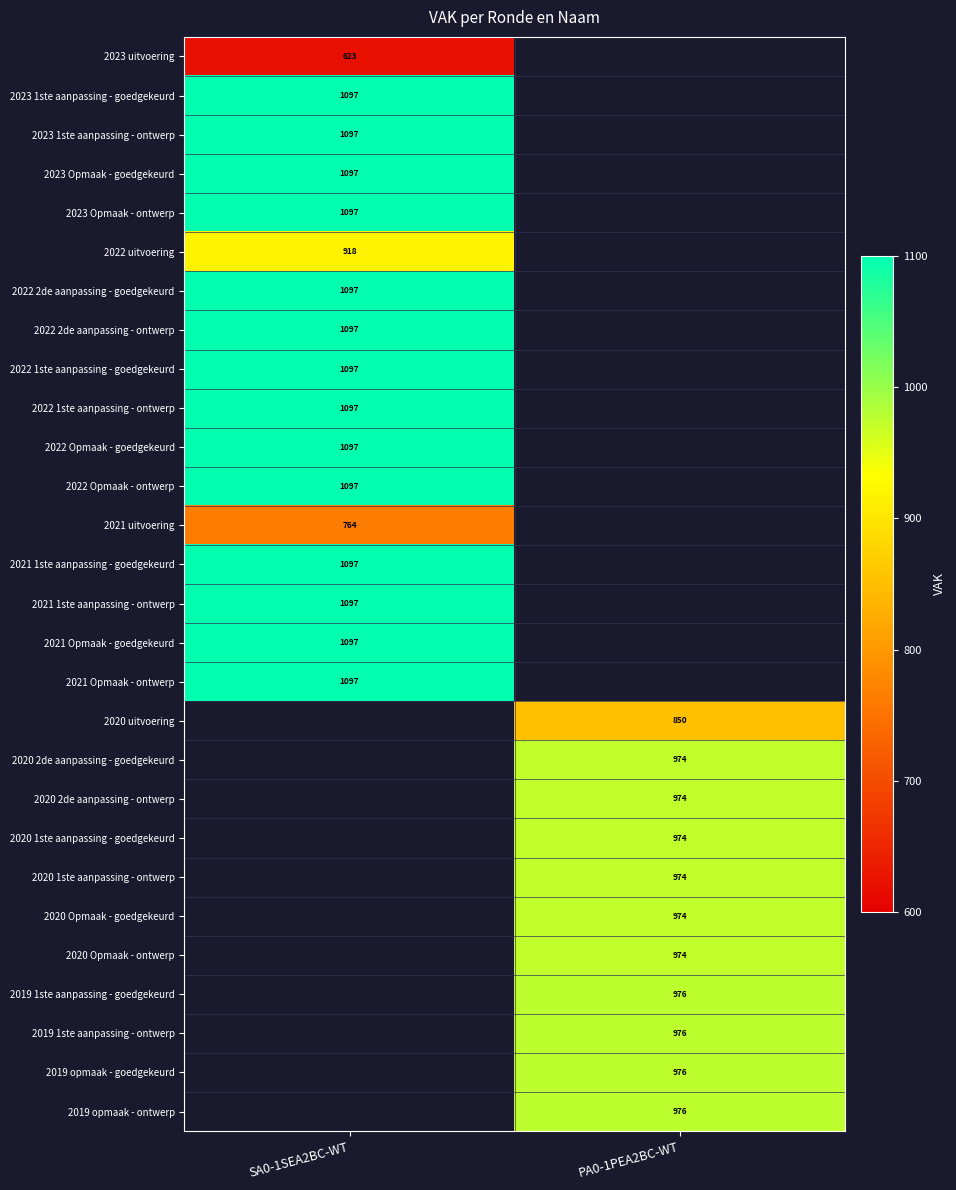

What is the spread (max minus min) of values at SA0-1SEA2BC-WT?

474.0